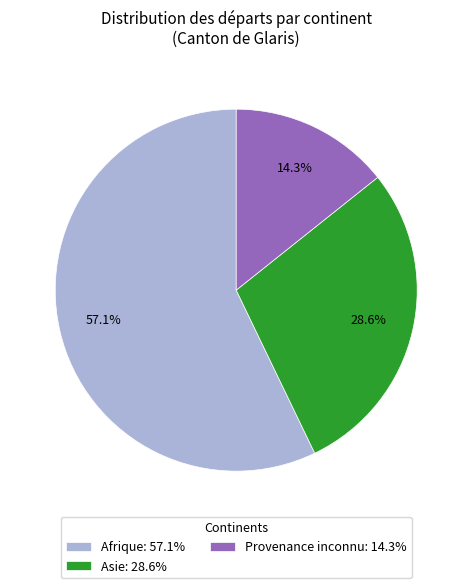

Combined, do Asie: 28.6% and Provenance inconnu: 14.3% account for over 50%?

No